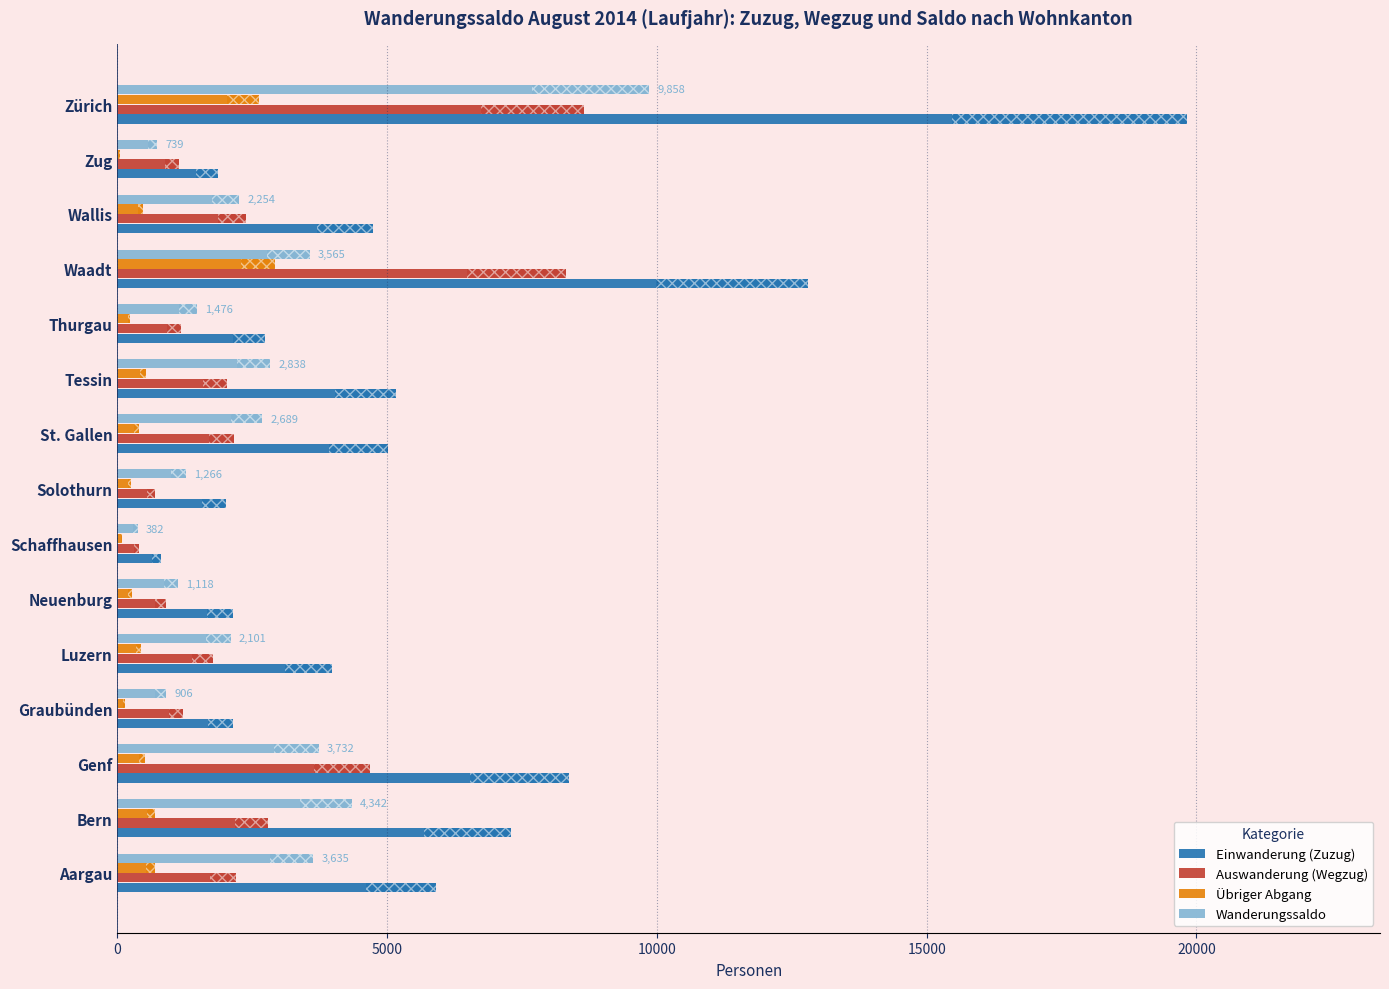

Is it true that Wanderungssaldo equals 739 at Zug?

True